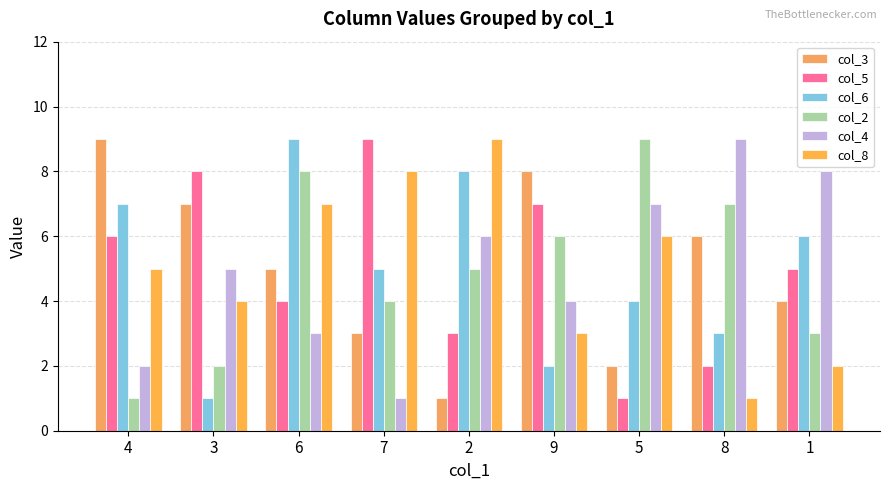

Reading right to left, transcribe all the data shown in this chart.

col_3: 1=4	8=6	5=2	9=8	2=1	7=3	6=5	3=7	4=9
col_5: 1=5	8=2	5=1	9=7	2=3	7=9	6=4	3=8	4=6
col_6: 1=6	8=3	5=4	9=2	2=8	7=5	6=9	3=1	4=7
col_2: 1=3	8=7	5=9	9=6	2=5	7=4	6=8	3=2	4=1
col_4: 1=8	8=9	5=7	9=4	2=6	7=1	6=3	3=5	4=2
col_8: 1=2	8=1	5=6	9=3	2=9	7=8	6=7	3=4	4=5